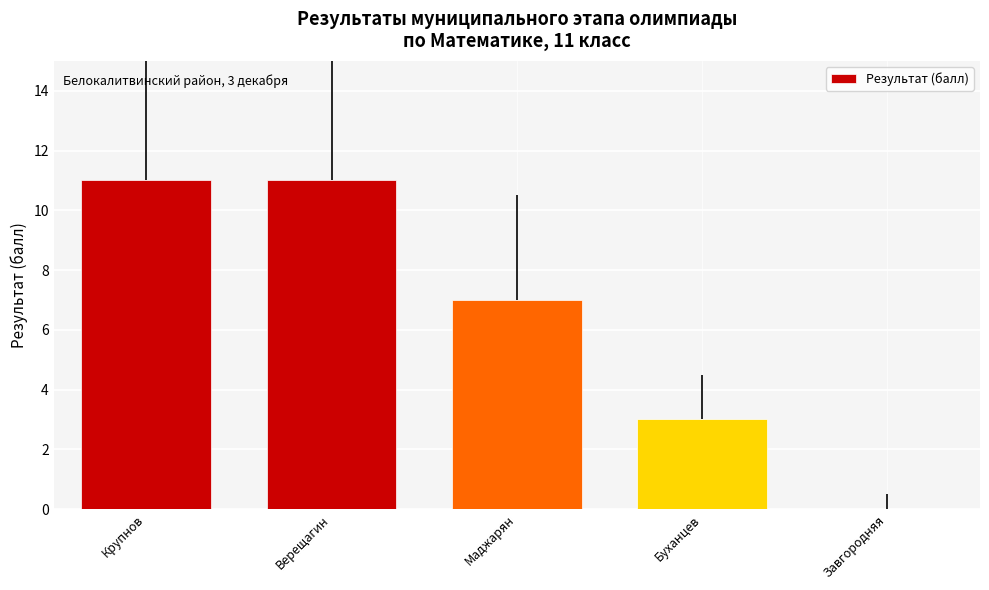

The value at Крупнов is 19. True or false?

False